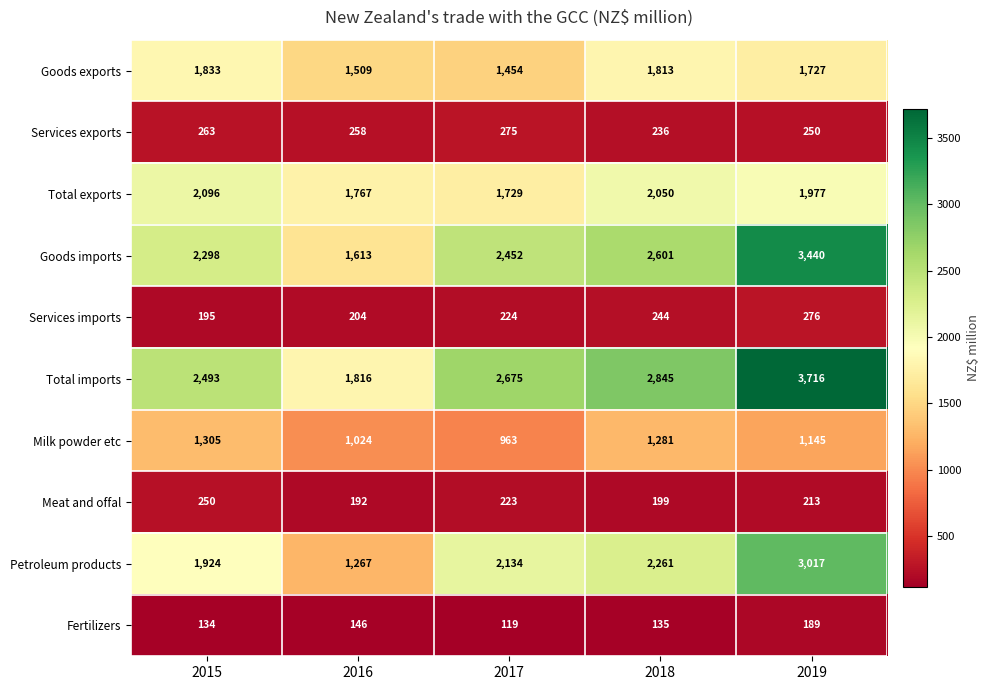

Which series has the largest total across all categories?

Total imports